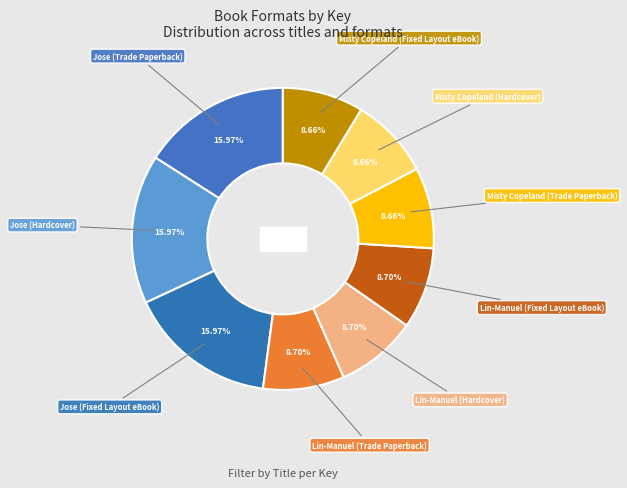

To the nearest percent, what is the combined percentage of Jose (Hardcover) and Misty Copeland (Fixed Layout eBook)?

25%